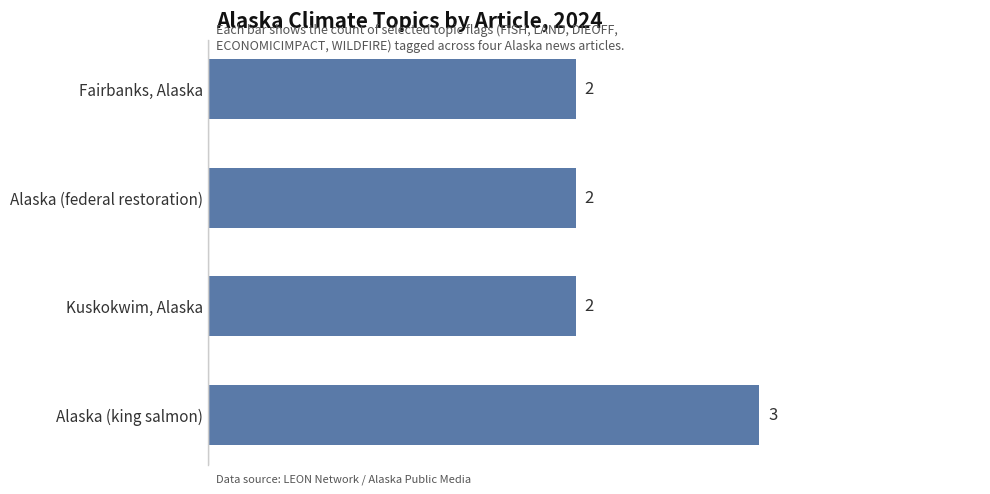

Reading top to bottom, what are all the values shown in this chart?

Fairbanks, Alaska=2	Alaska (federal restoration)=2	Kuskokwim, Alaska=2	Alaska (king salmon)=3